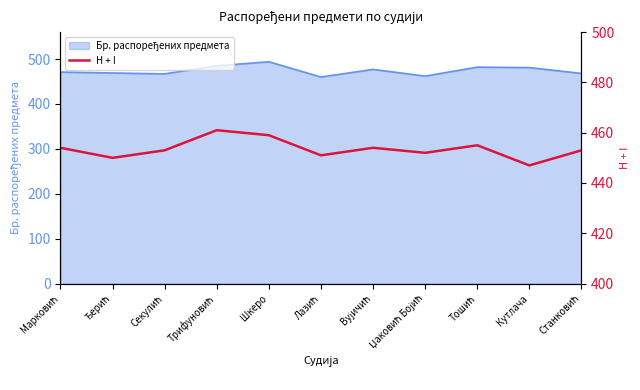

What is the label of the 10th point from the right?

Ђерић